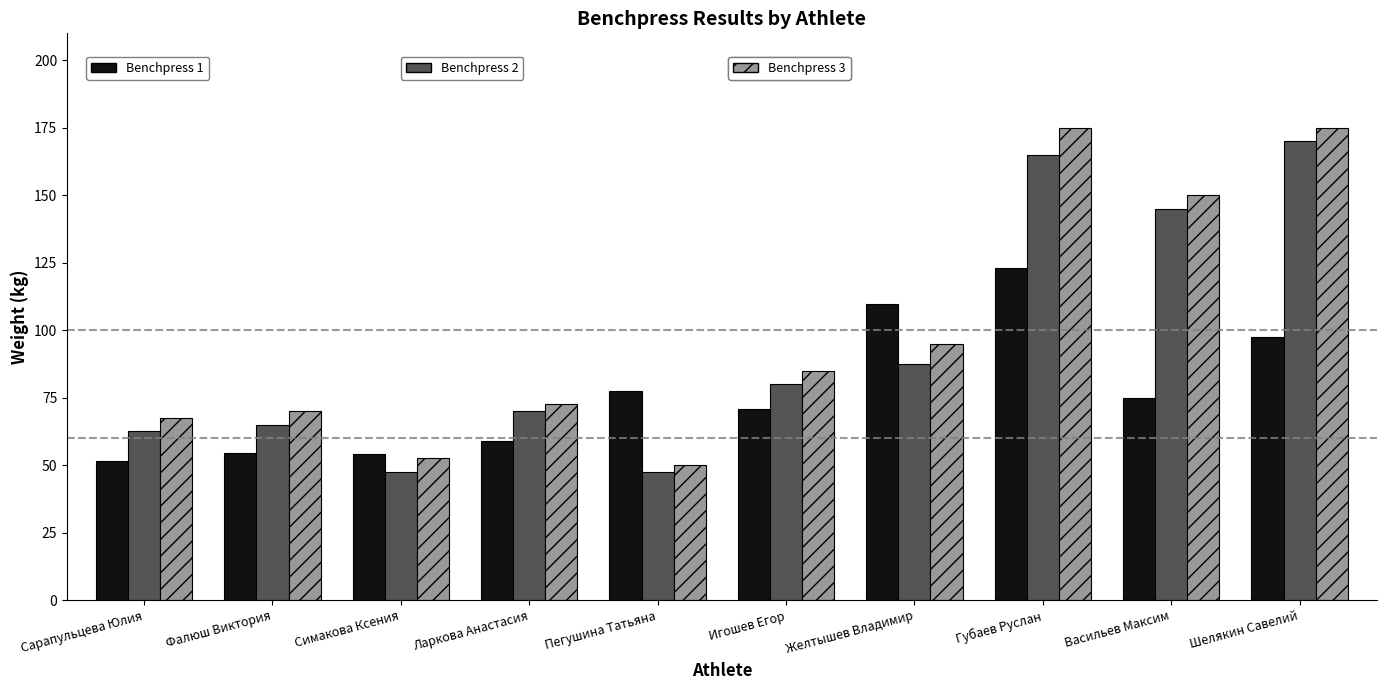

What is the difference between the highest and lowest values at Сарапульцева Юлия?

16.0